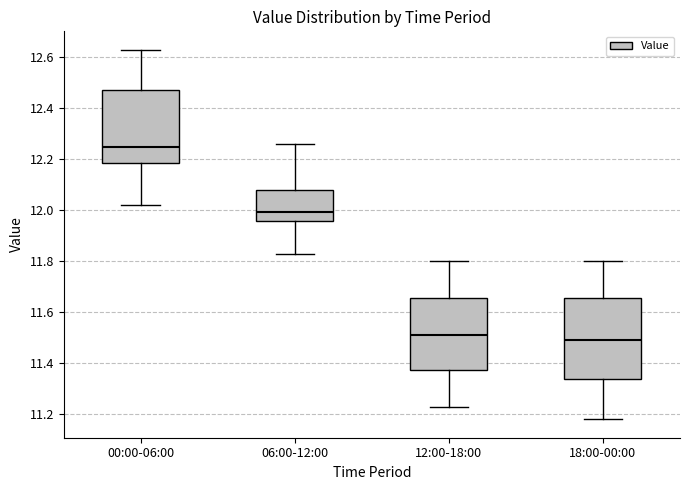

Reading left to right, transcribe this box plot: for each box, give where its median line is, the range the box spans, and where its two whiskers end, as read against the y-axis. The values are not printed on the chart, so give them approximately, as read against the axis.

00:00-06:00: median 12.26, box 12.18 to 12.48, whiskers 12.02 to 12.64
06:00-12:00: median 12.00, box 11.96 to 12.08, whiskers 11.84 to 12.26
12:00-18:00: median 11.52, box 11.38 to 11.66, whiskers 11.24 to 11.80
18:00-00:00: median 11.50, box 11.34 to 11.66, whiskers 11.18 to 11.80